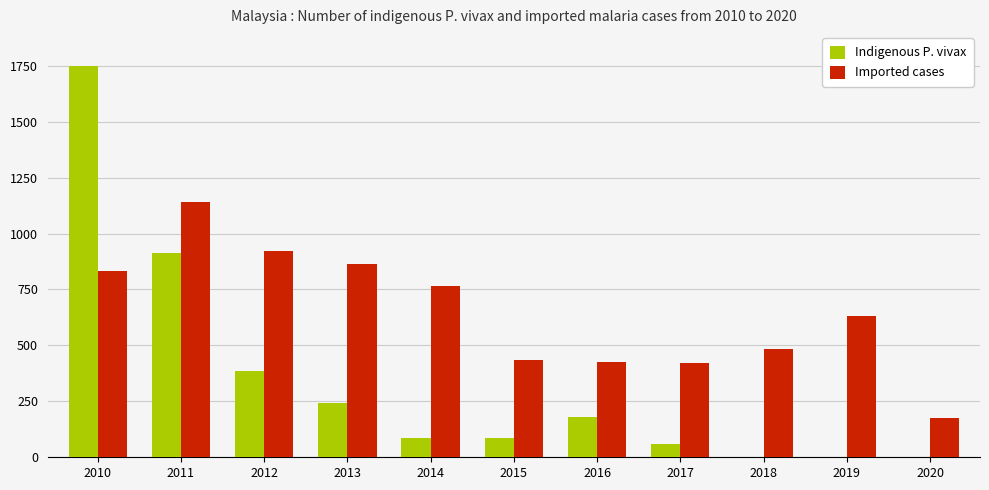

Which series has the widest spread of values?

Indigenous P. vivax